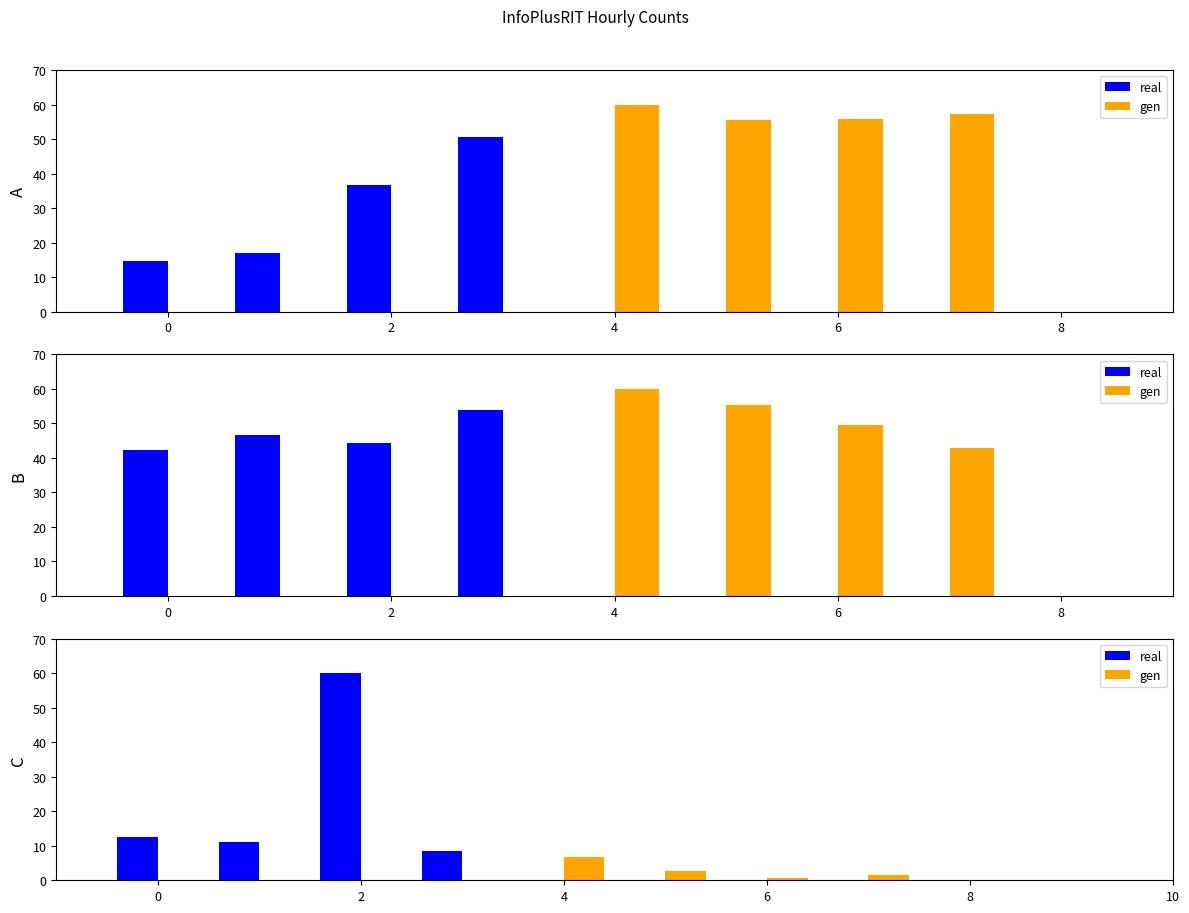

Between 6 and 2, which is larger?

2